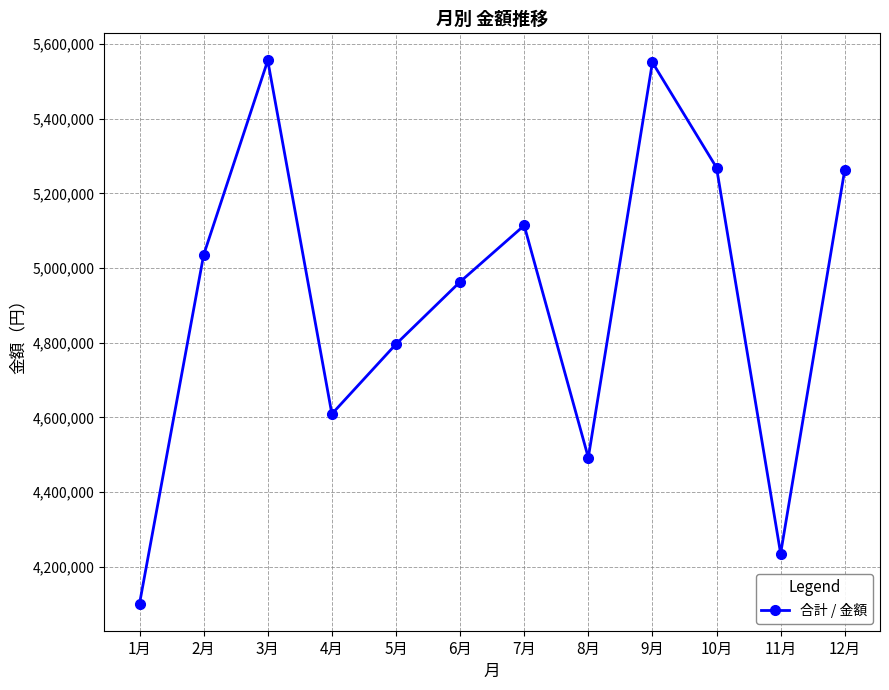

The value at 2月 is 3400611. True or false?

False